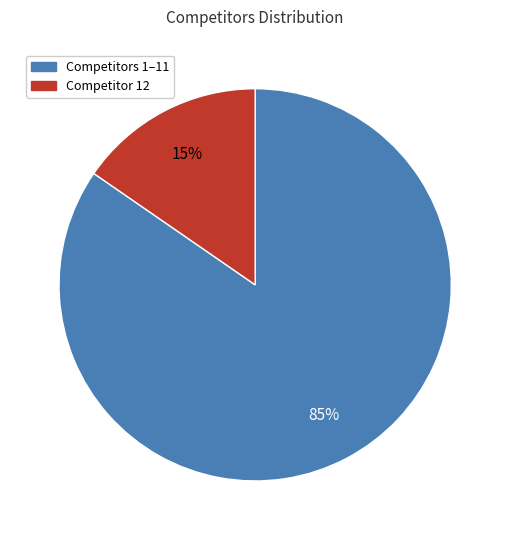

To the nearest percent, what is the average slice percentage?

50%